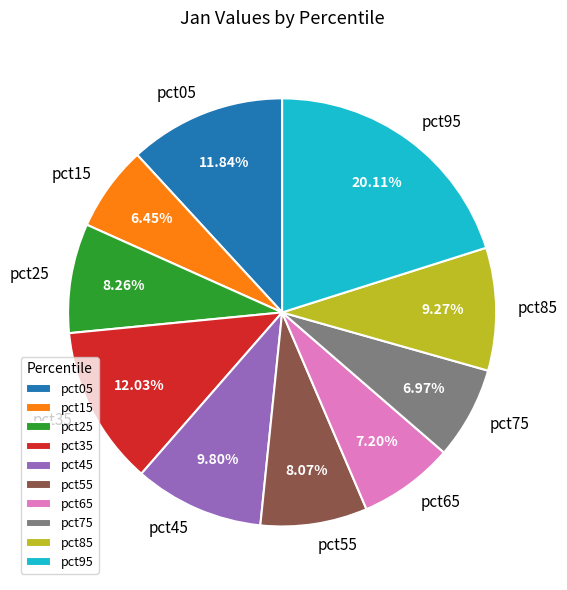

Is there a majority slice in this chart?

No